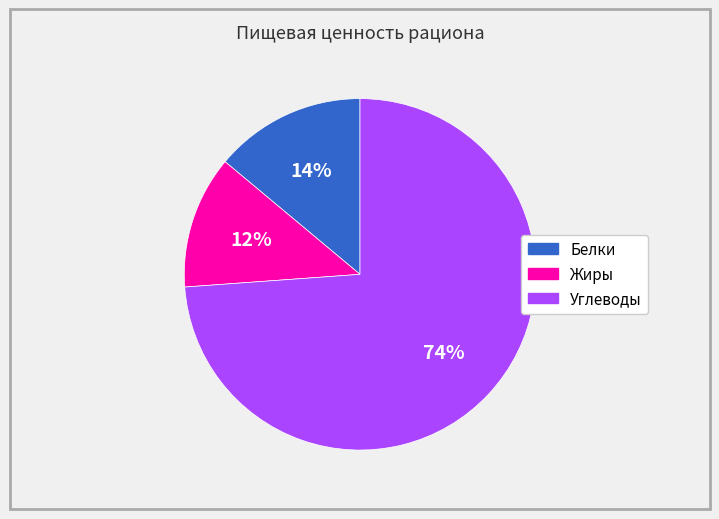

How many segments does this pie chart have?

3